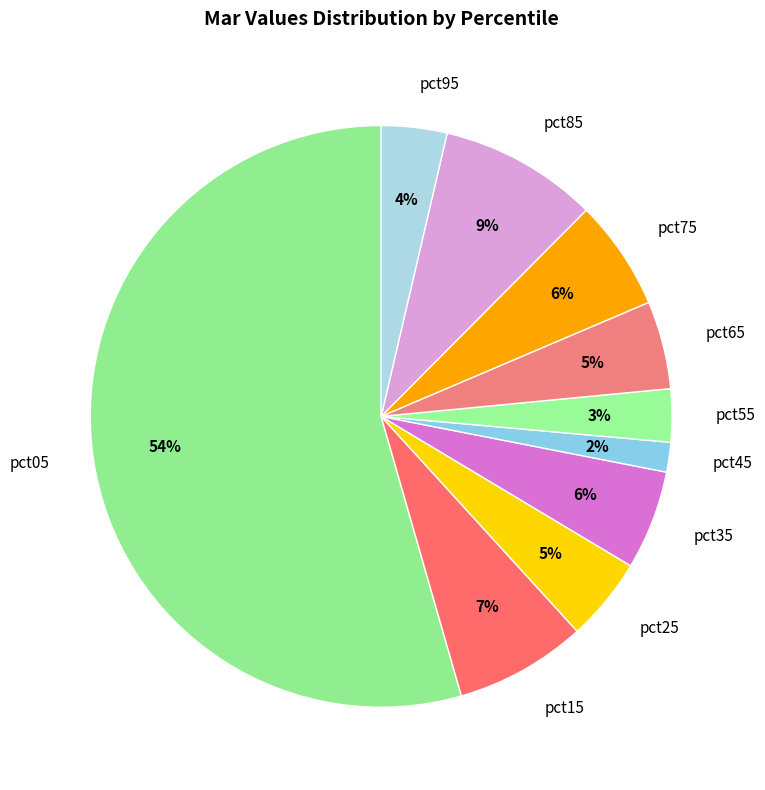

What percentage is the pct75 slice, to the nearest percent?

6%